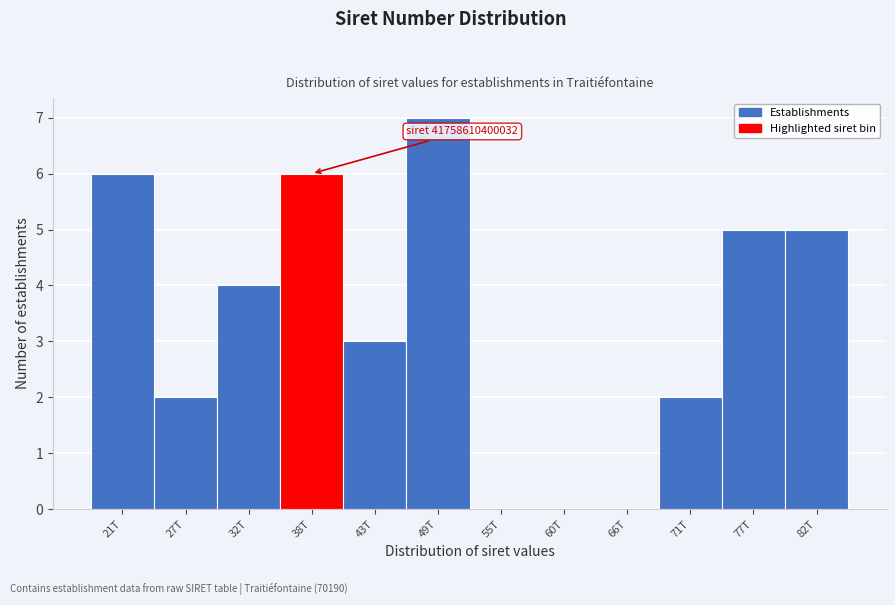

Reading right to left, extract all data points from this chart.

82T=5	77T=5	71T=2	66T=0	60T=0	55T=0	49T=7	43T=3	38T=6	32T=4	27T=2	21T=6